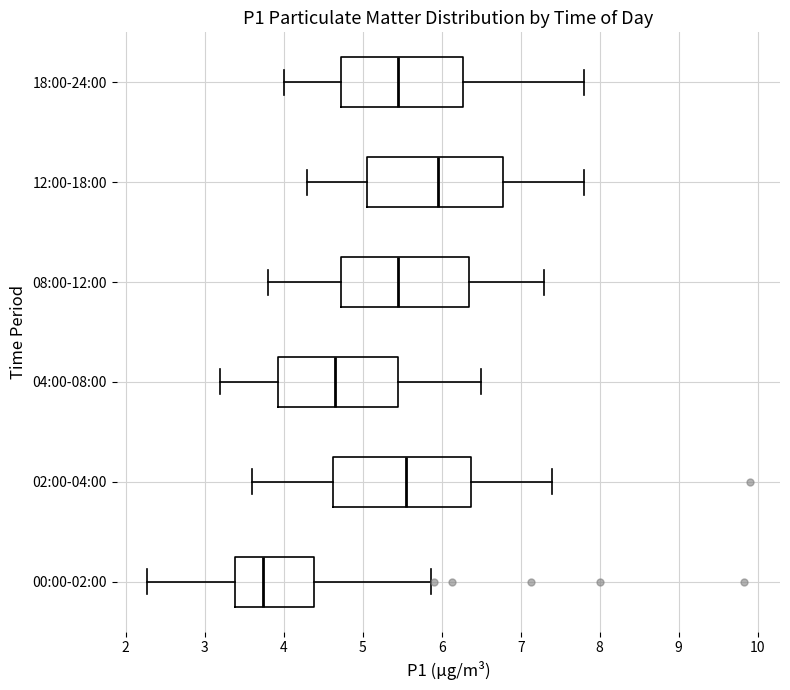

Reading bottom to top, read every box against the x-axis: the position of its median line, the range the box covers, and the ends of its whiskers. The values are not printed on the chart, so give them approximately, as read against the axis.

00:00-02:00: median 3.7, box 3.4 to 4.4, whiskers 2.3 to 5.9
02:00-04:00: median 5.6, box 4.6 to 6.4, whiskers 3.6 to 7.4
04:00-08:00: median 4.7, box 3.9 to 5.5, whiskers 3.2 to 6.5
08:00-12:00: median 5.5, box 4.7 to 6.4, whiskers 3.8 to 7.3
12:00-18:00: median 6.0, box 5.1 to 6.8, whiskers 4.3 to 7.8
18:00-24:00: median 5.5, box 4.7 to 6.3, whiskers 4.0 to 7.8